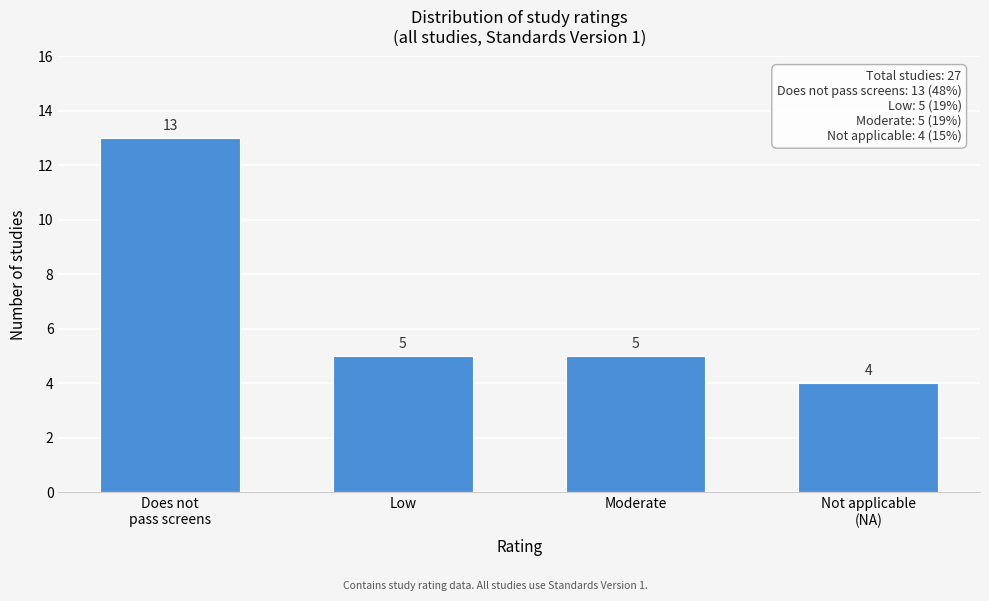

Reading left to right, what are all the values shown in this chart?

13	5	5	4